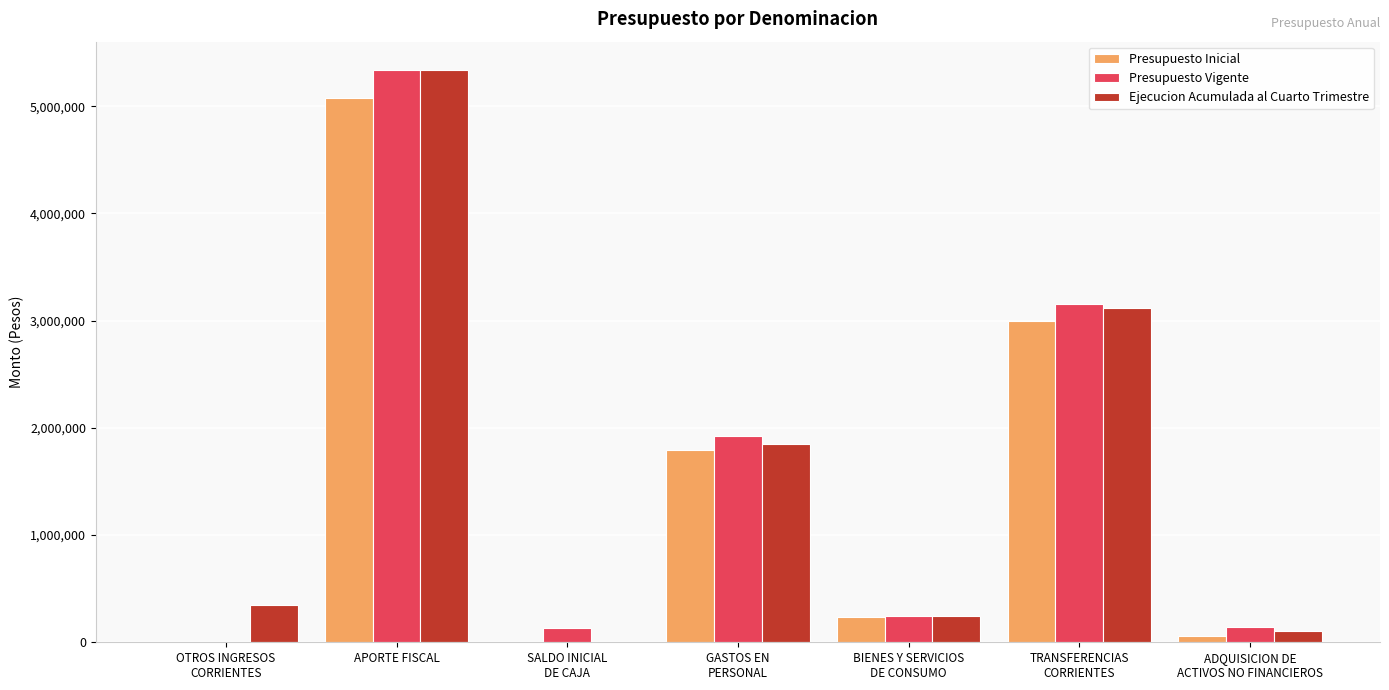

What is the sum of all Presupuesto Inicial values?

10159092